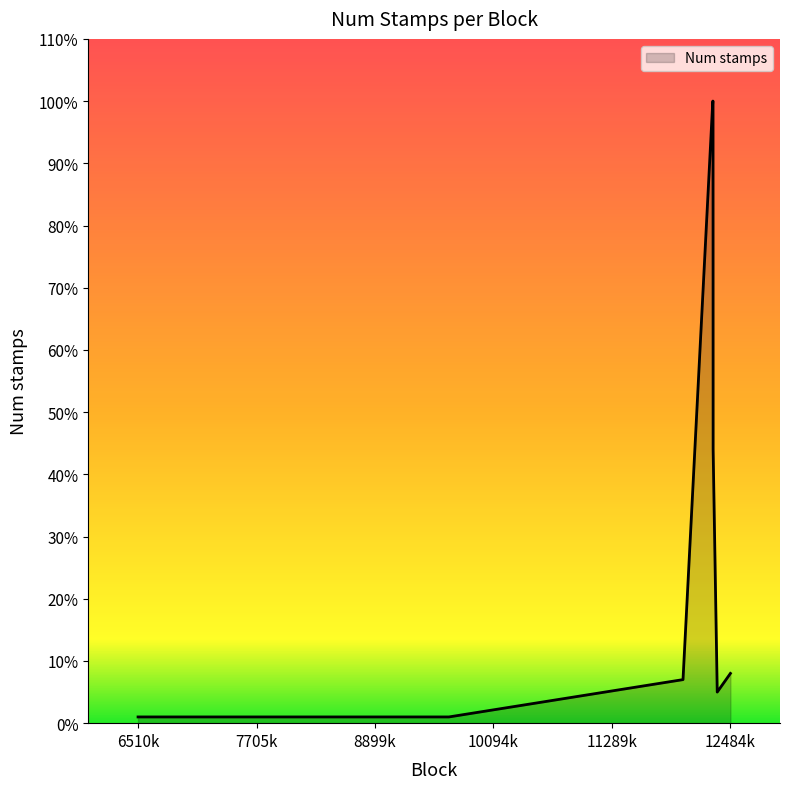

What is the greatest value displayed?

100